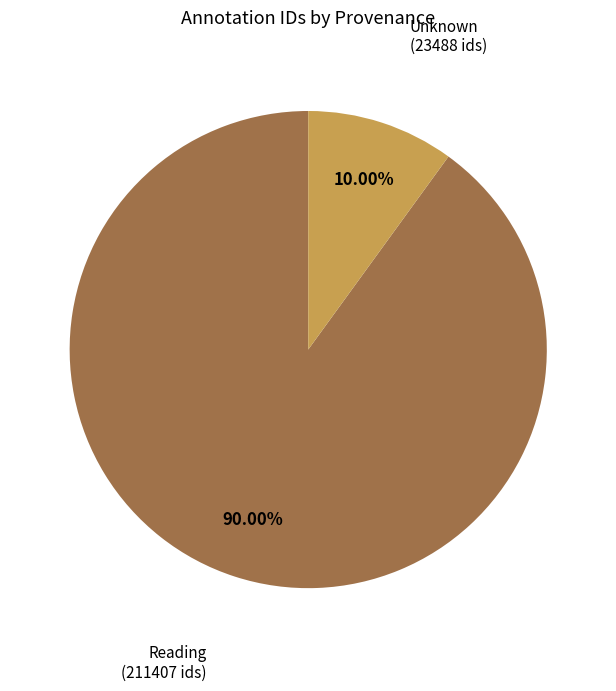

Is there any slice that represents more than half of the pie?

Yes